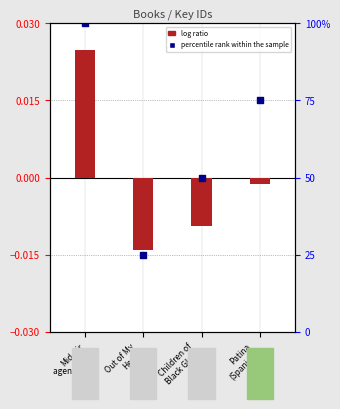

At how many categories does at least one series exceed 0?

2